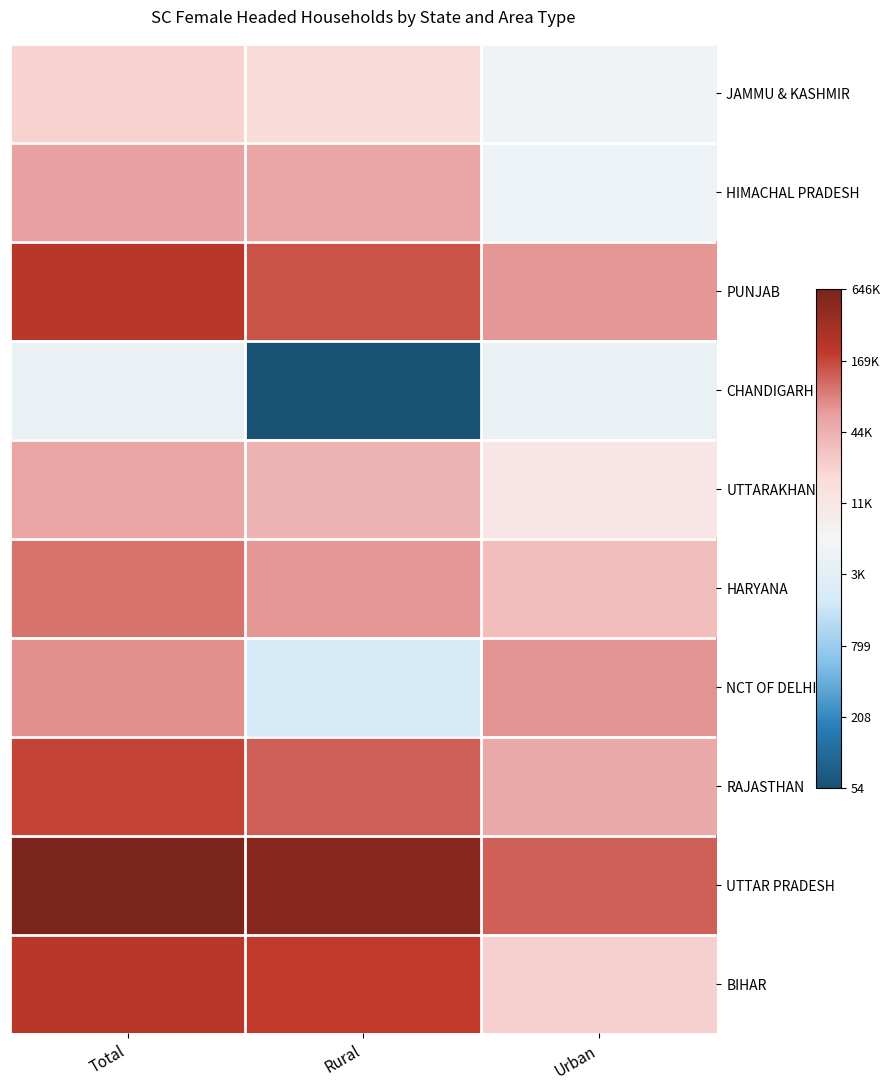

What is the spread (max minus min) of values at Total?

5.1